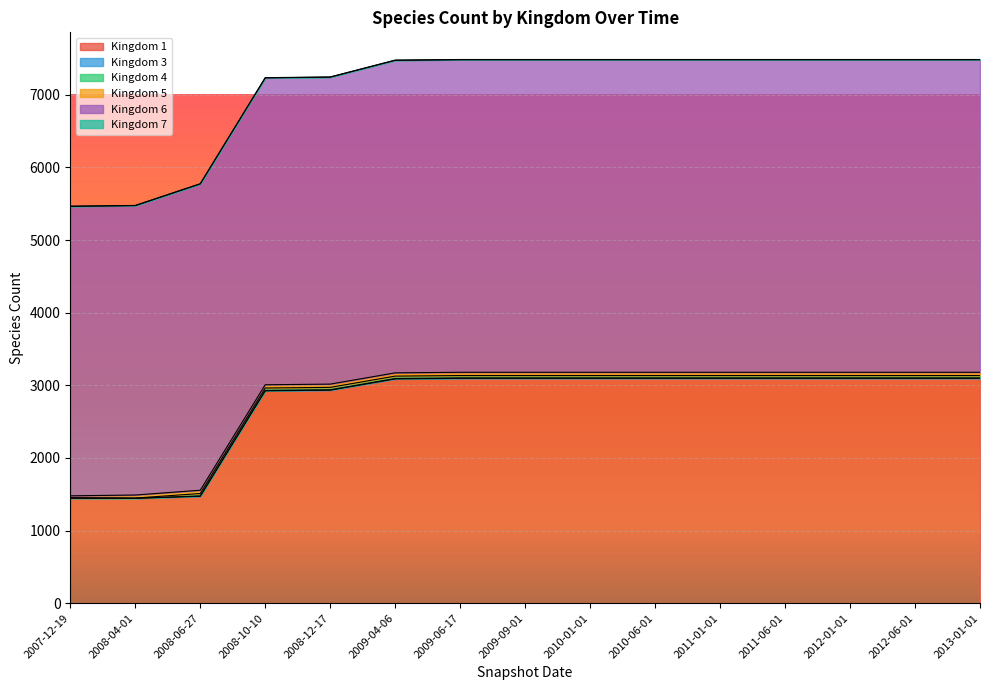

Is it true that 7 equals 4 at 2008-10-10?

False